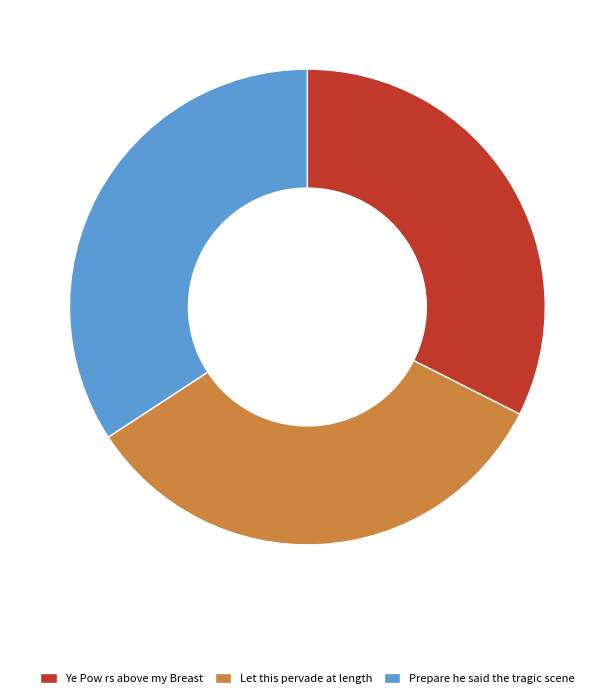

Do Let this pervade at length and Prepare he said the tragic scene together represent more than half of the pie?

Yes